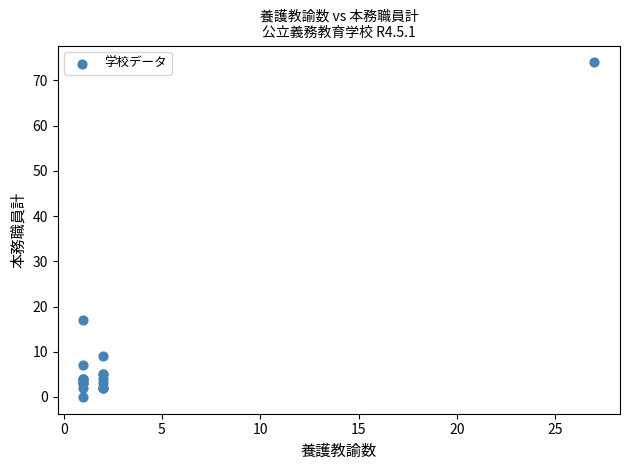

What Y value in the scatter plot is closest to 37?

17